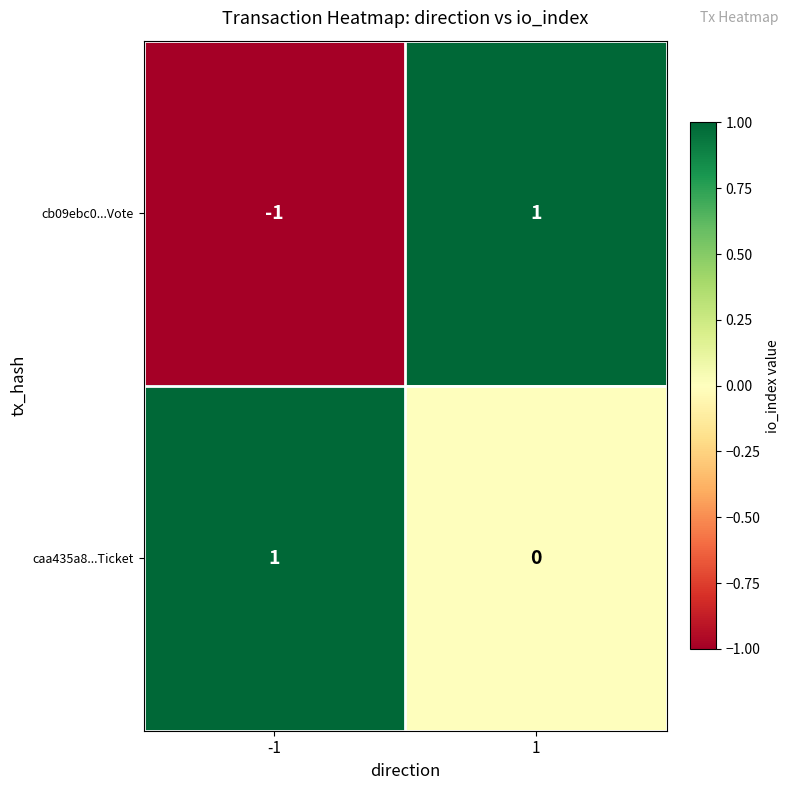

Rank the categories by caa435a8...Ticket value from highest to lowest.

-1, 1